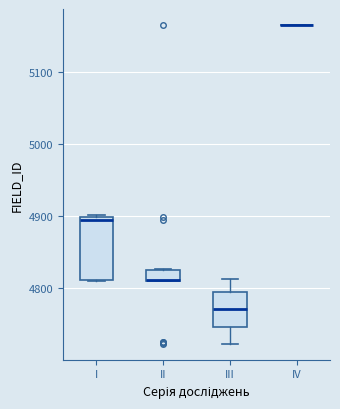

Which box is the tallest, from its lower edge to its upper edge?

I